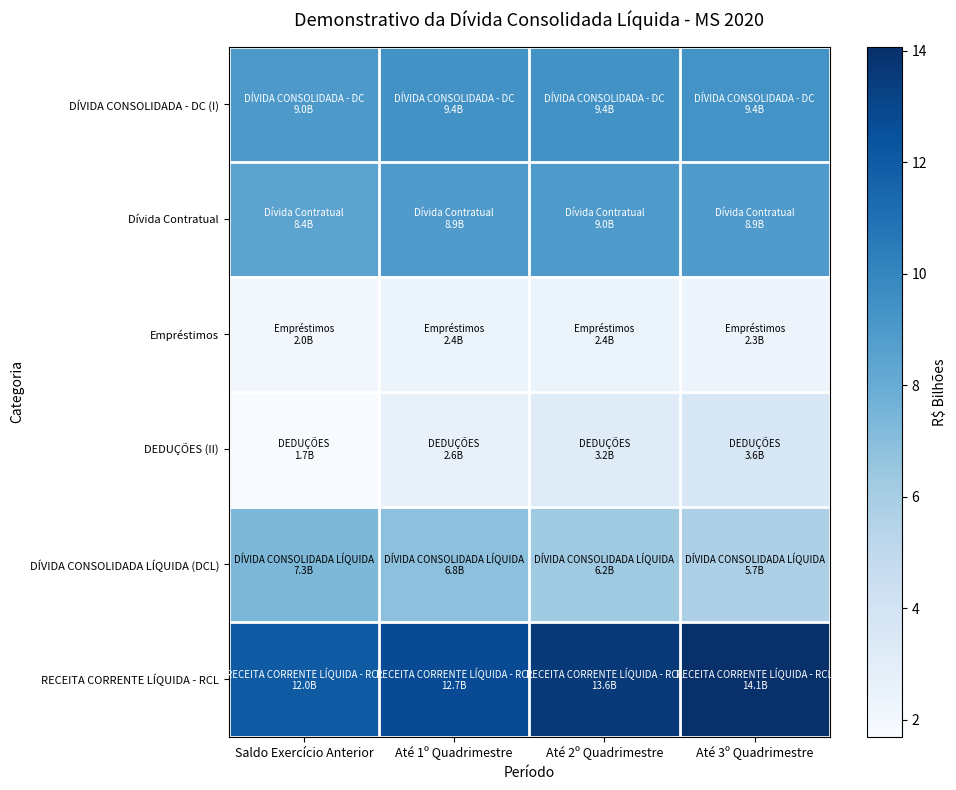

Reading left to right, extract all data points from this chart.

DÍVIDA CONSOLIDADA - DC (I): Saldo Exercício Anterior=9.0	Até 1º Quadrimestre=9.4	Até 2º Quadrimestre=9.4	Até 3º Quadrimestre=9.4
Dívida Contratual: Saldo Exercício Anterior=8.4	Até 1º Quadrimestre=8.9	Até 2º Quadrimestre=9.0	Até 3º Quadrimestre=8.9
Empréstimos: Saldo Exercício Anterior=2.0	Até 1º Quadrimestre=2.4	Até 2º Quadrimestre=2.4	Até 3º Quadrimestre=2.3
DEDUÇÕES (II): Saldo Exercício Anterior=1.7	Até 1º Quadrimestre=2.6	Até 2º Quadrimestre=3.2	Até 3º Quadrimestre=3.6
DÍVIDA CONSOLIDADA LÍQUIDA (DCL): Saldo Exercício Anterior=7.3	Até 1º Quadrimestre=6.8	Até 2º Quadrimestre=6.2	Até 3º Quadrimestre=5.7
RECEITA CORRENTE LÍQUIDA - RCL: Saldo Exercício Anterior=12.0	Até 1º Quadrimestre=12.7	Até 2º Quadrimestre=13.6	Até 3º Quadrimestre=14.1